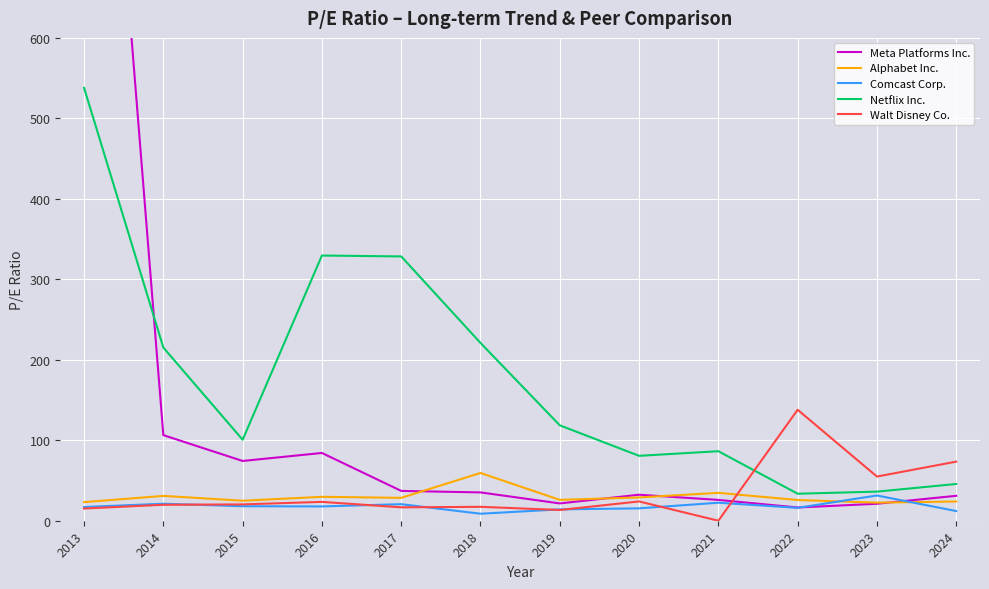

What is the sum of all Netflix Inc. values?

2133.6